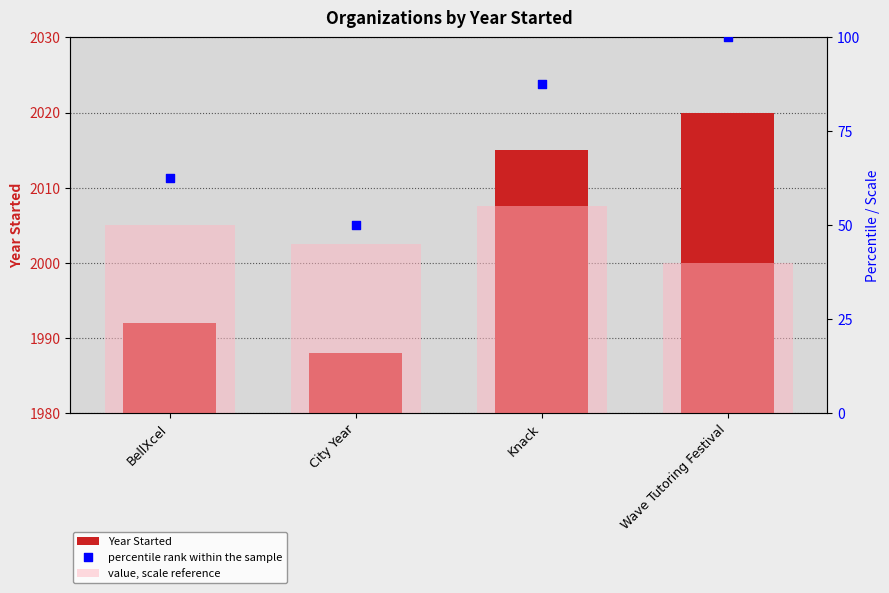

Which series contains the highest Y value?

Year Started